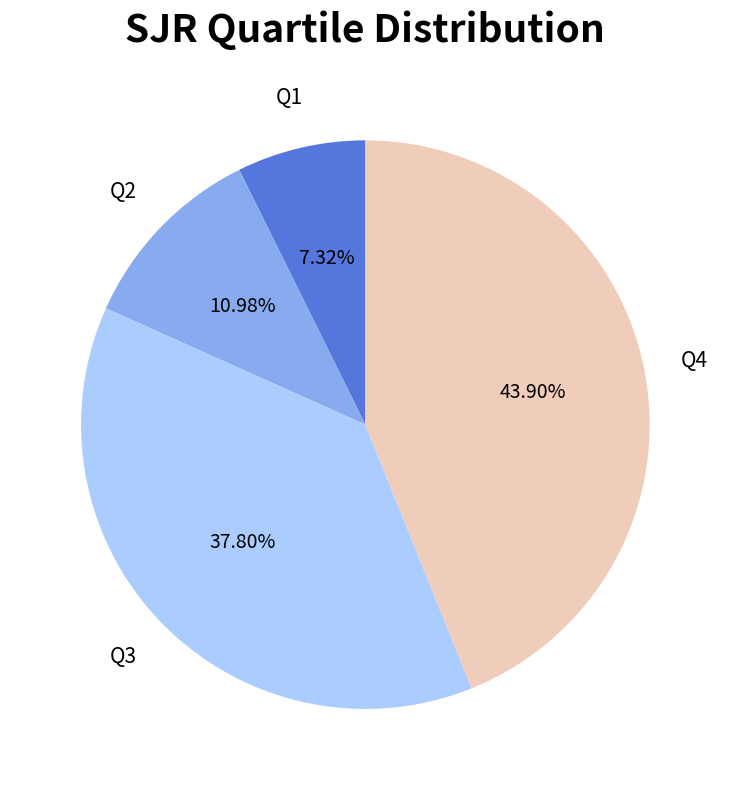

How many slices are in this pie chart?

4